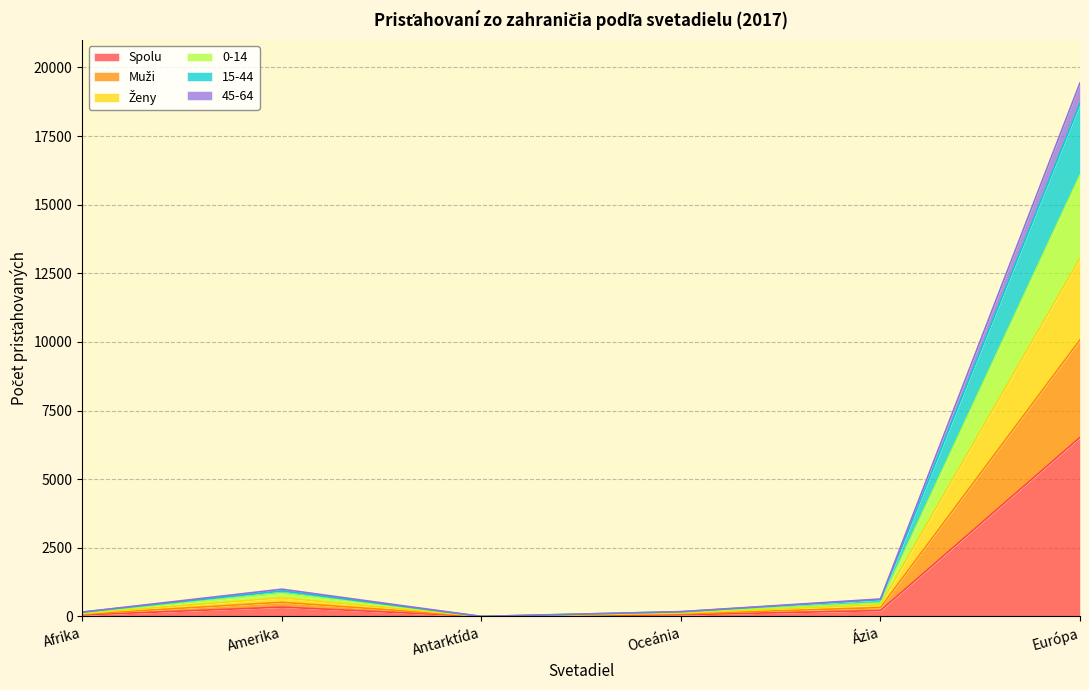

Is the value of Spolu at Ázia greater than the value of Ženy at Antarktída?

Yes